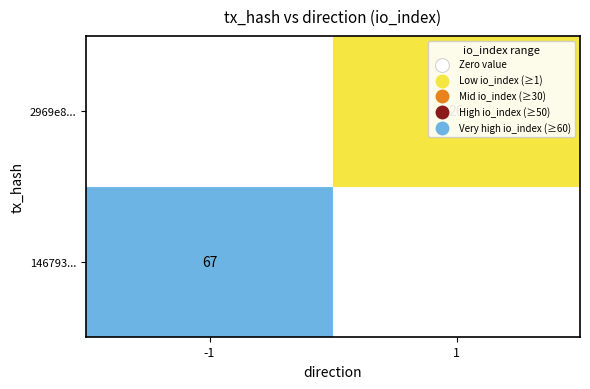

Rank the series by their maximum value, from lowest to highest.

2969e8..., 146793...